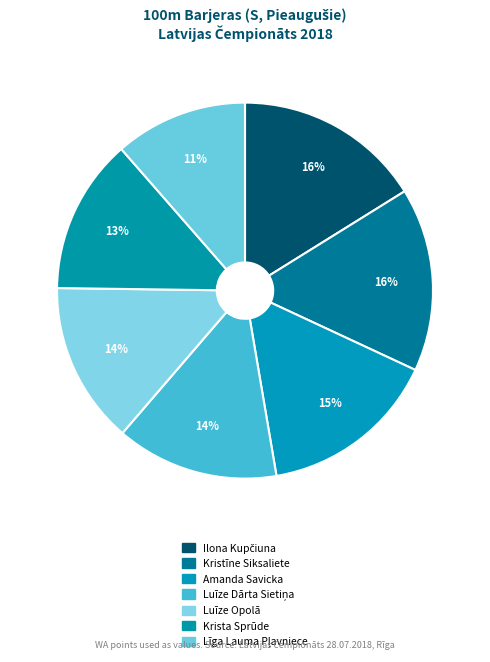

Count the number of slices in the pie.

7